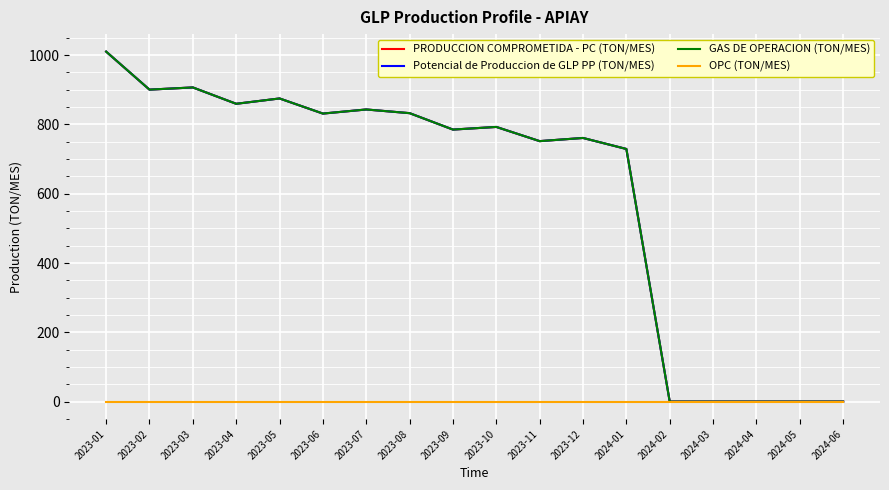

Rank the series at 2024-03 from lowest to highest value.

PRODUCCION COMPROMETIDA - PC (TON/MES), Potencial de Produccion de GLP PP (TON/MES), GAS DE OPERACION (TON/MES), OPC (TON/MES)